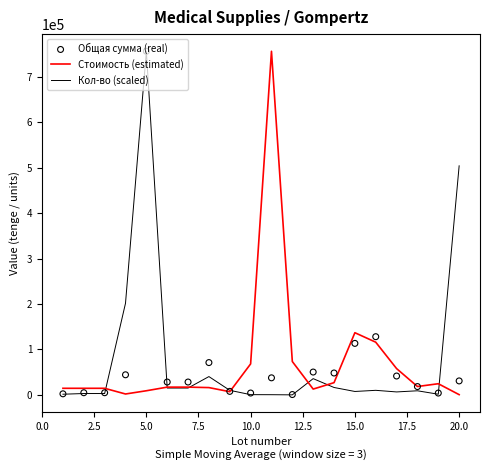

What is the maximum value for Стоимость (estimated)?

756750.0